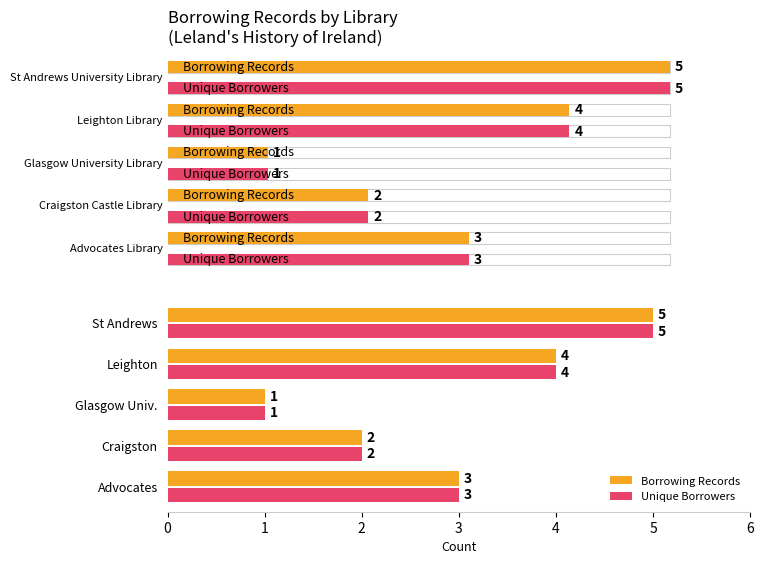

Which series has the largest range (max minus min)?

Borrowing Records